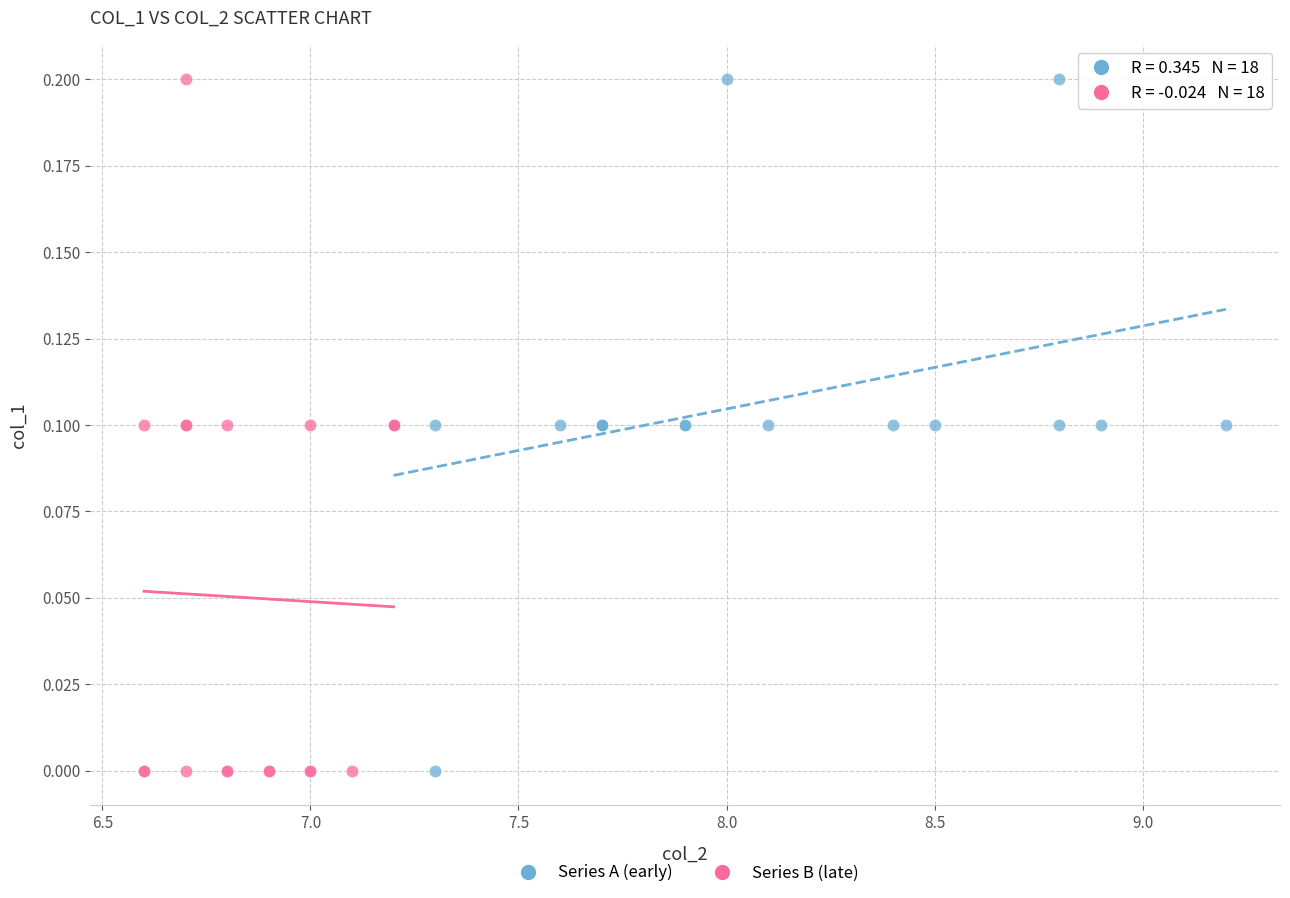

What are all the series names shown in the legend?

Series A (early), Series B (late)